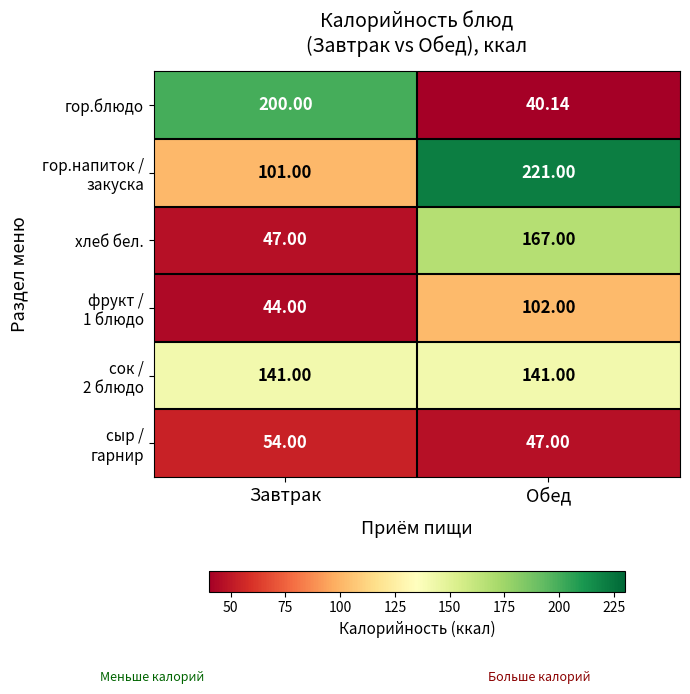

Which series has the largest range (max minus min)?

гор.блюдо